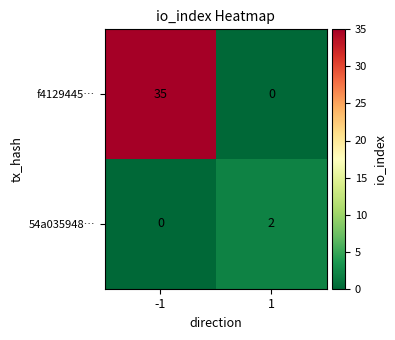

Which series has the largest total across all categories?

f4129445…